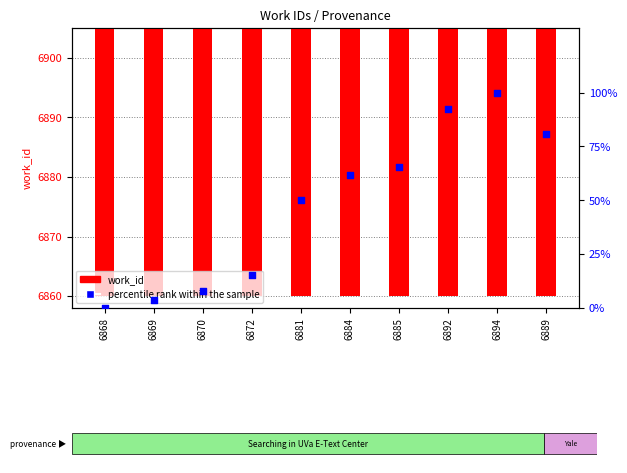

At which category is the sum across all series the highest?

6894